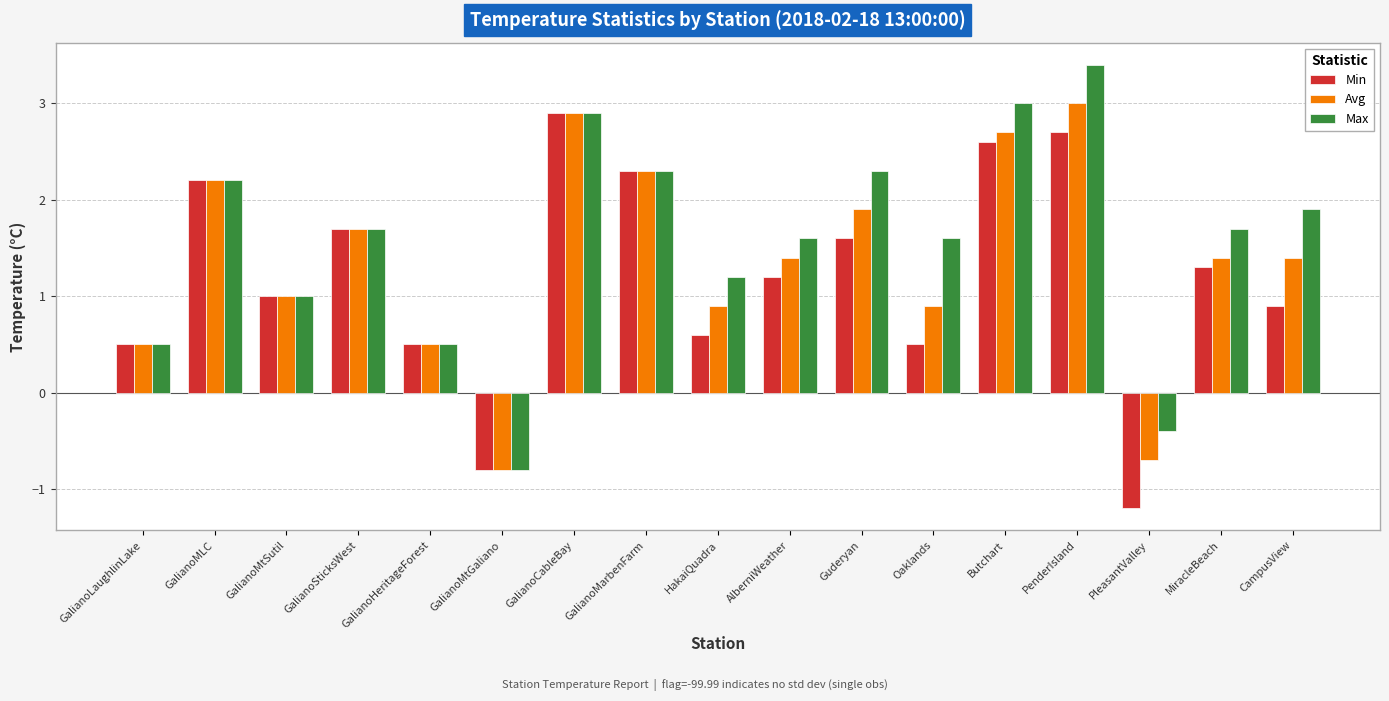

What is the approximate value of Avg at GalianoMLC?

2.2